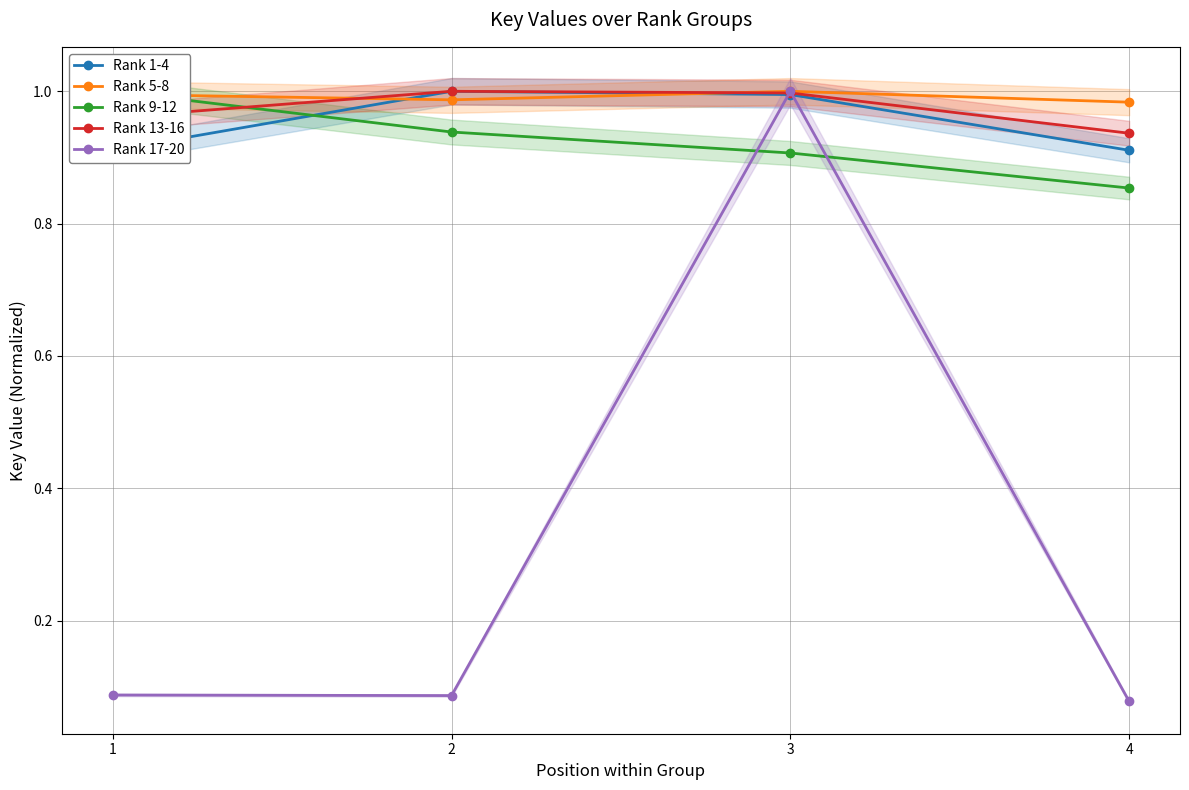

At which category is the sum across all series the highest?

3